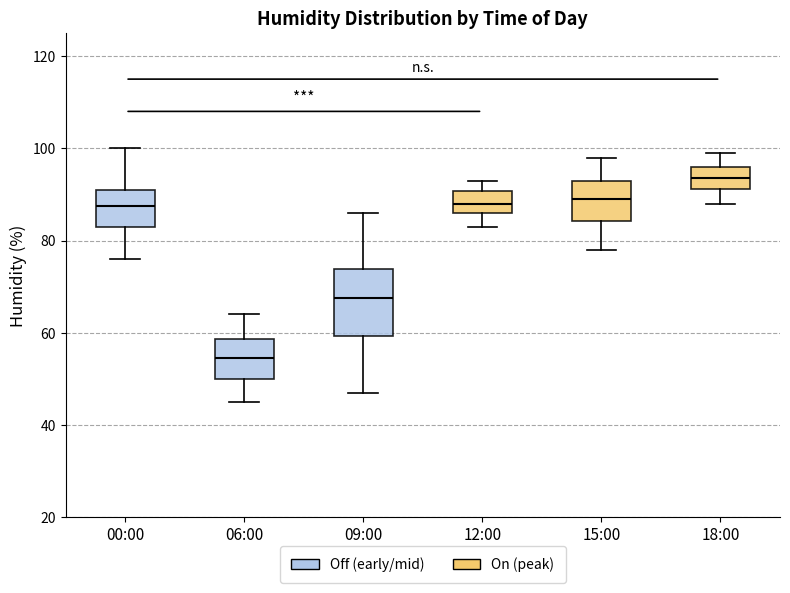

Which box's median line is the lowest?

06:00